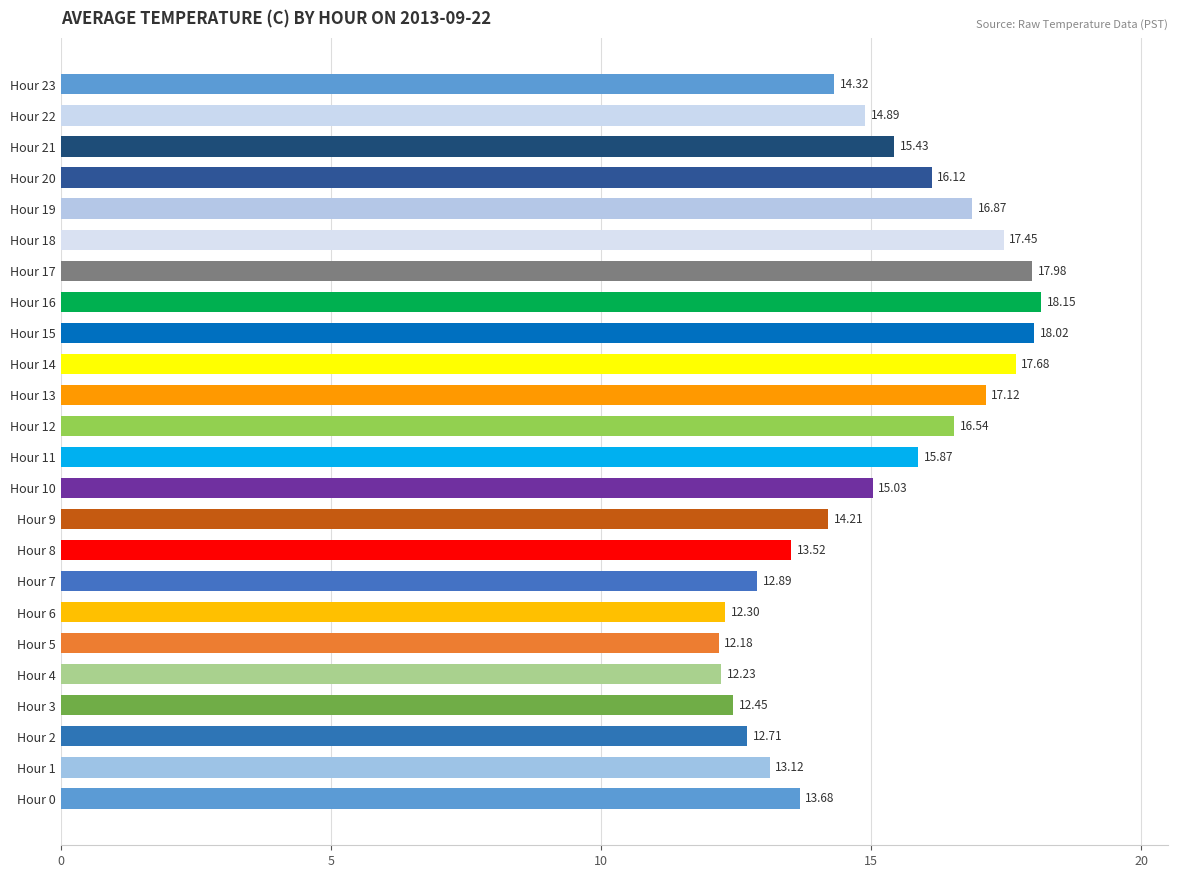

Which label corresponds to the smallest value in the chart?

Hour 5